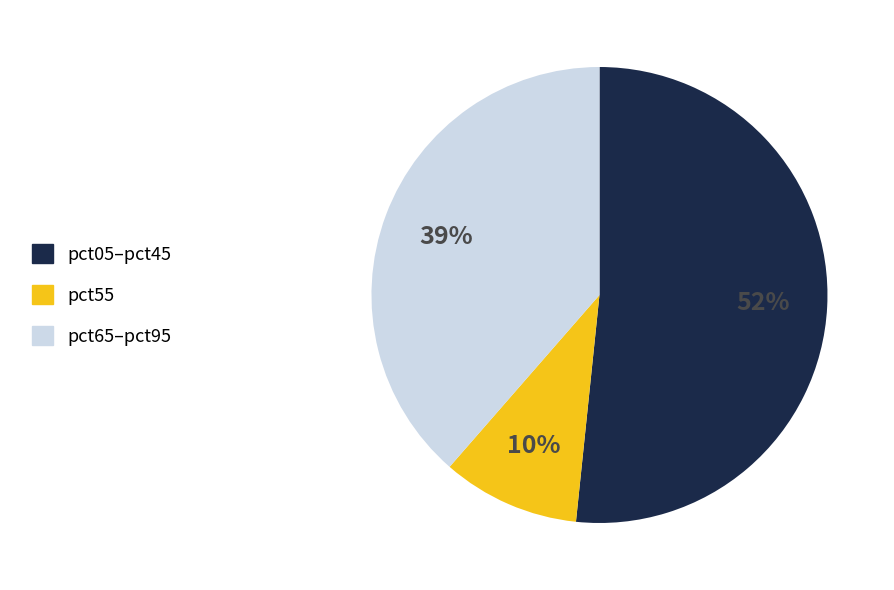

Which slice is the largest?

pct05–pct45